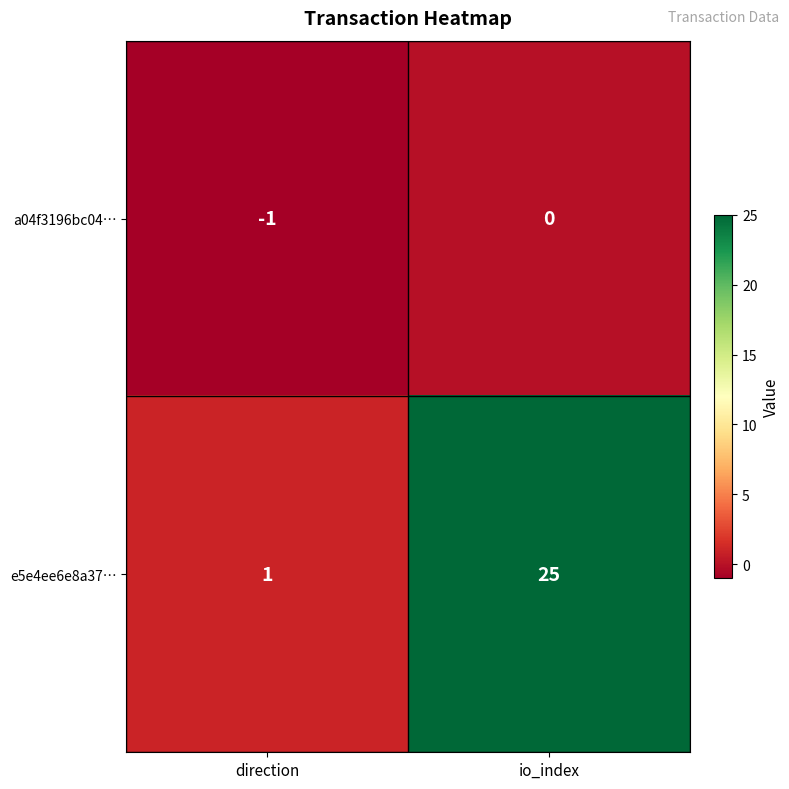

True or false: e5e4ee6e8a37… has a value of 1 at direction.

True